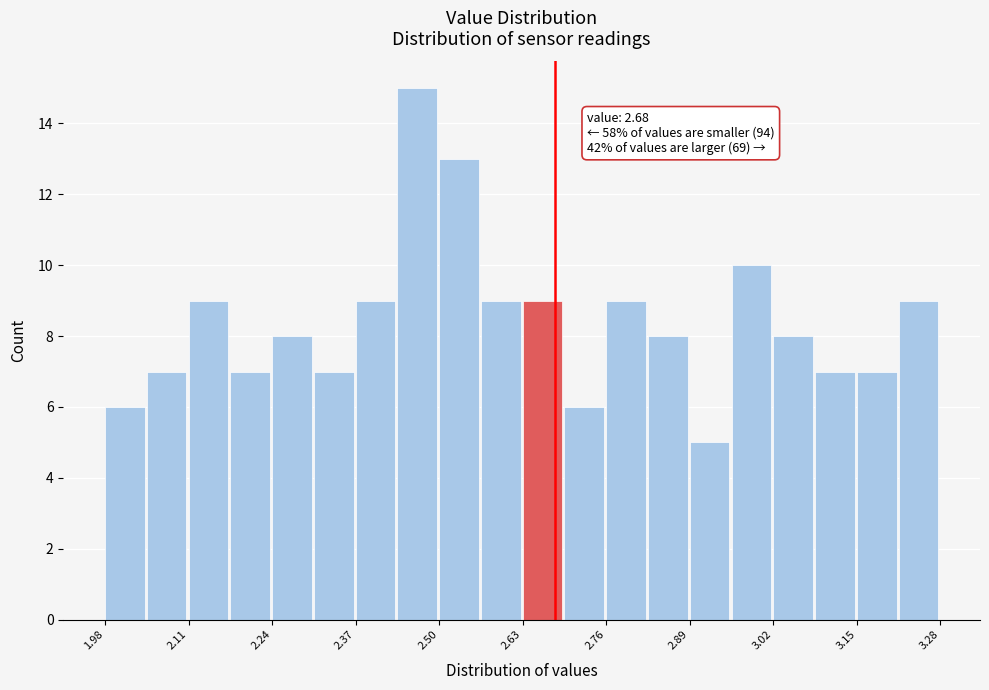

Read against the x-axis, roughly where is the centre of the tallest bar?

2.46